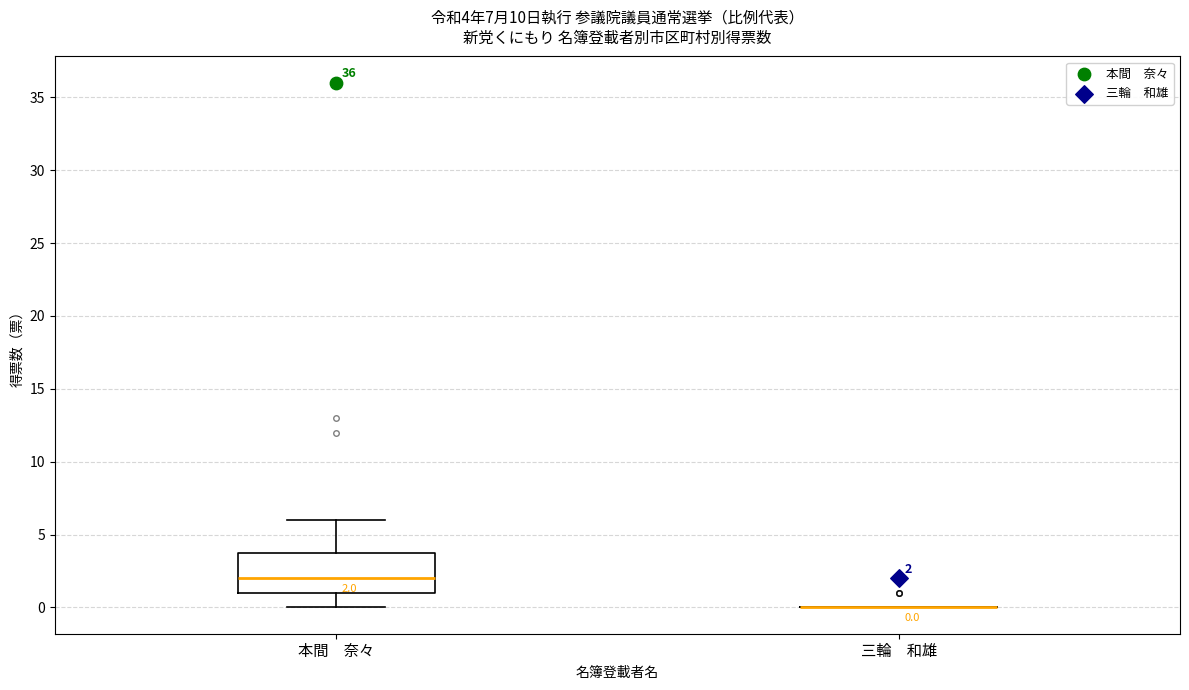

Comparing the boxes themselves (not the whiskers), which one is the tallest?

本間 奈々